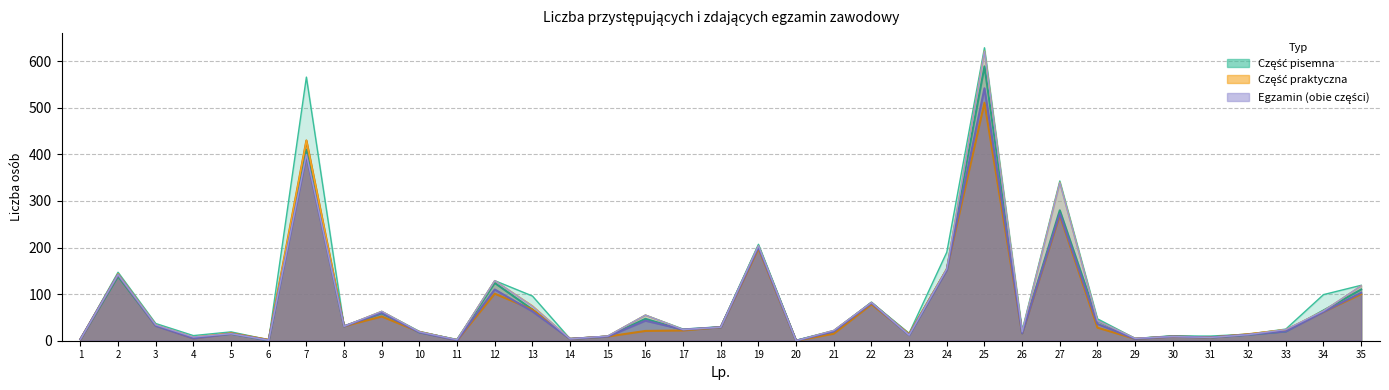

The value of Zdało pisemna at 25 is 589. True or false?

True